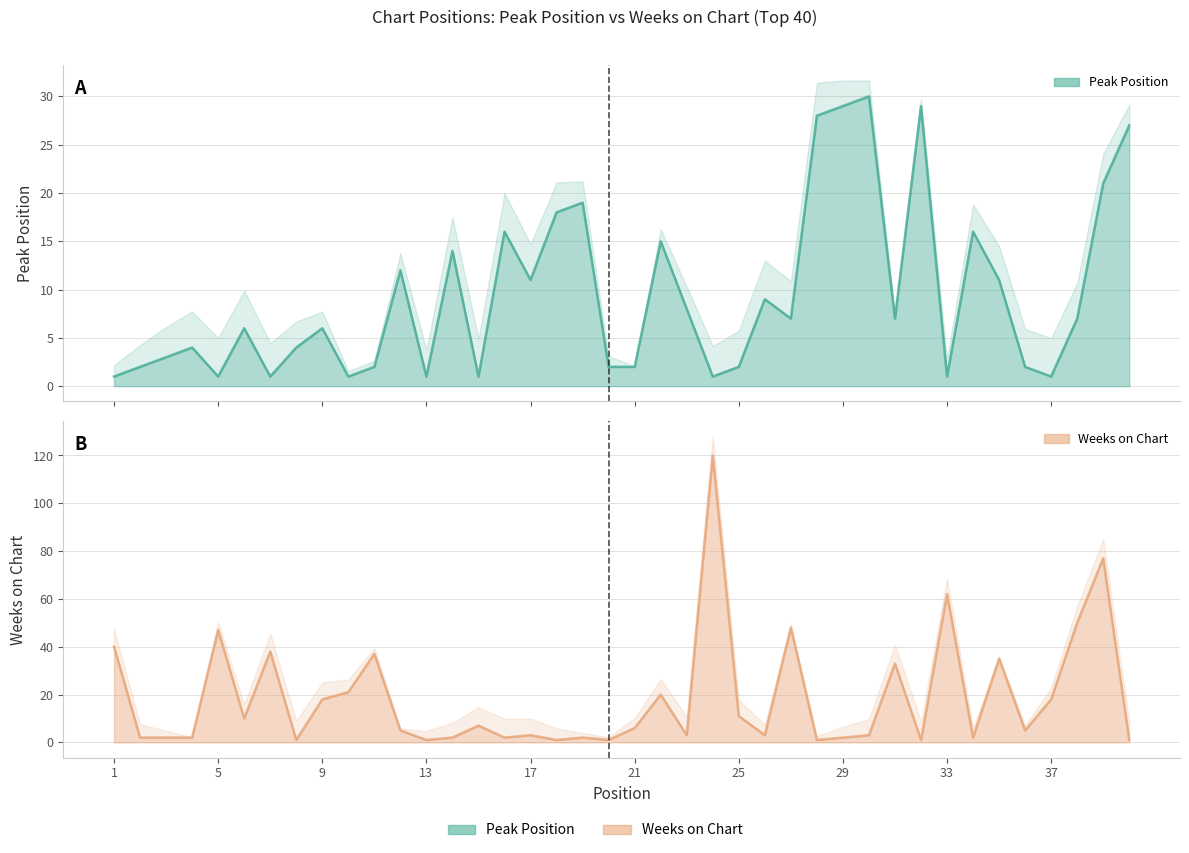

What is the difference between the highest and lowest values at 4?

2